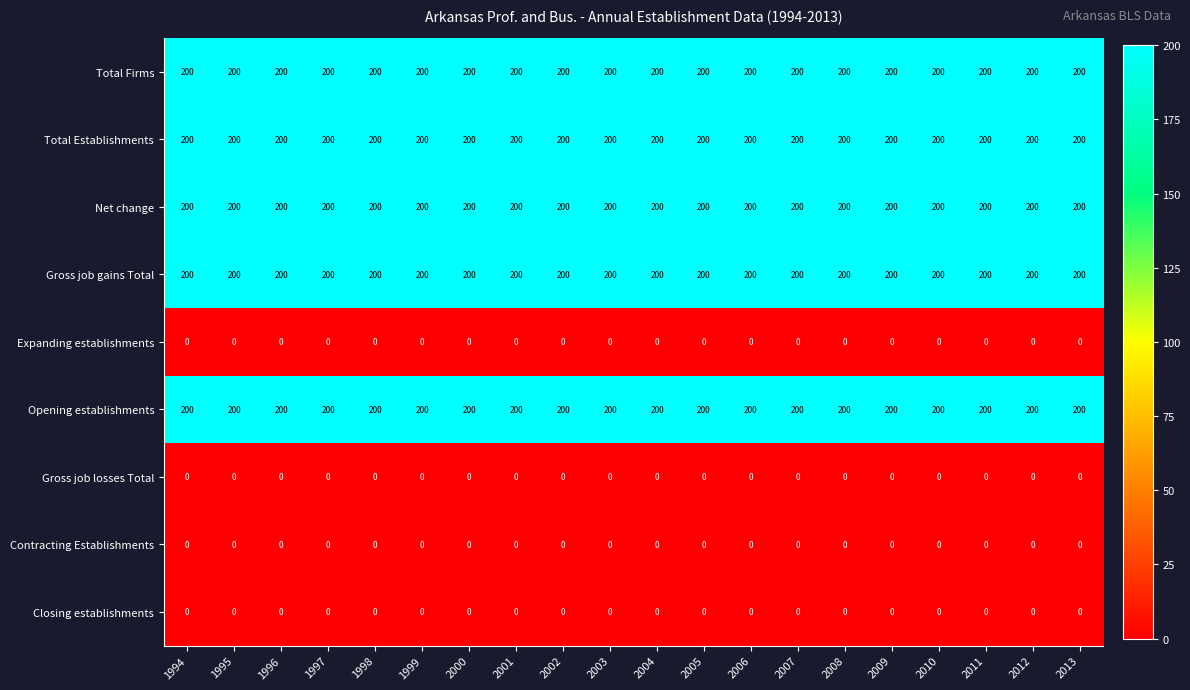

What is the lowest value of the Opening establishments series?

200